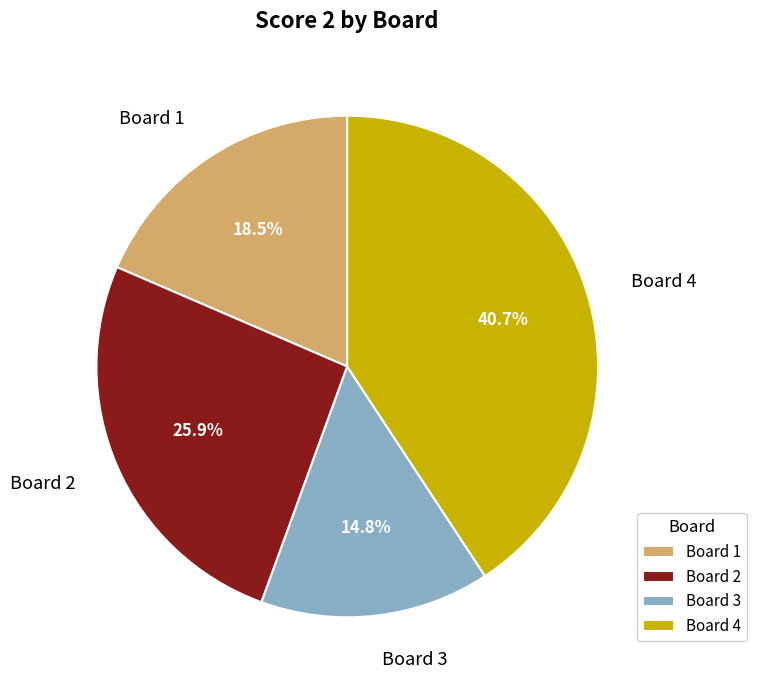

Rank the categories by value from highest to lowest.

Board 4, Board 2, Board 1, Board 3